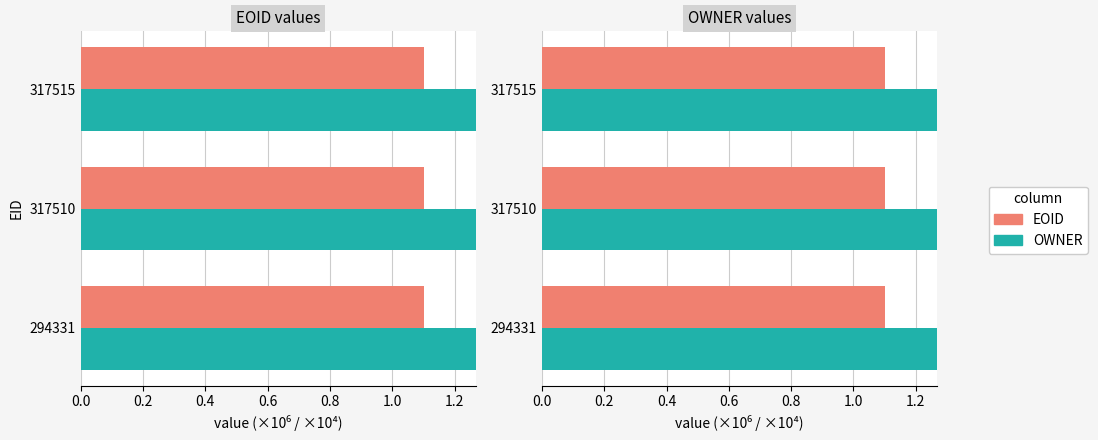

At 0.0, list the series in order from smallest to largest.

OWNER (×10⁴), EOID